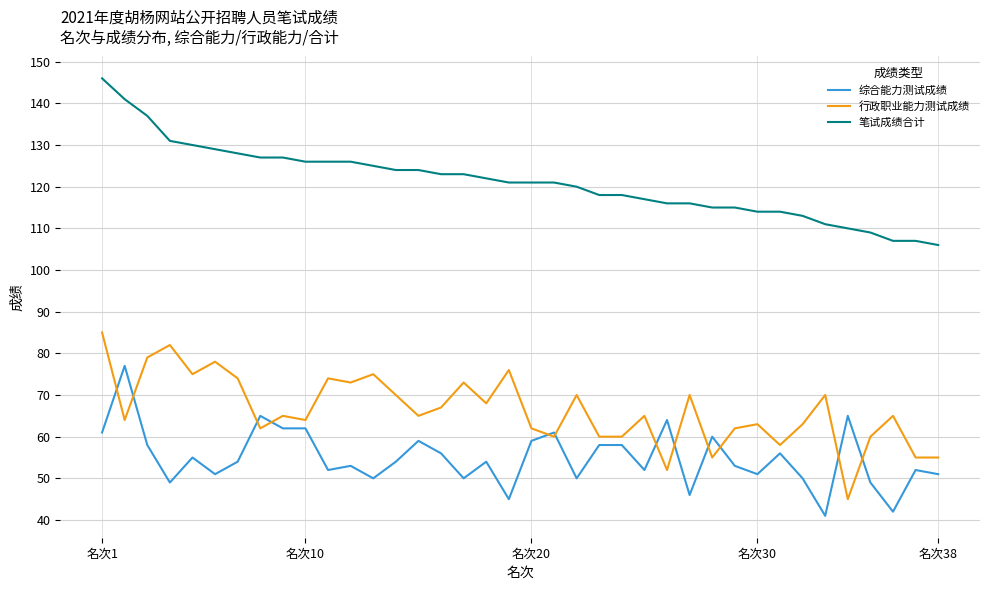

Which series has the largest total across all categories?

笔试成绩合计